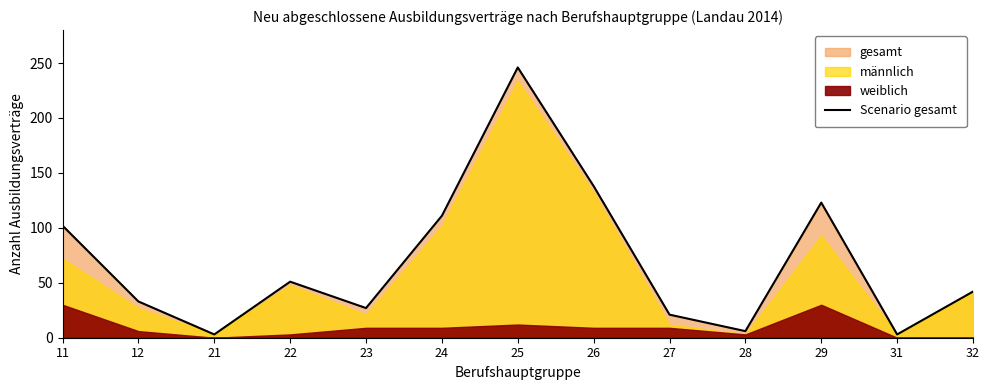

True or false: there are more than 2 points higher than both neighbors.

True